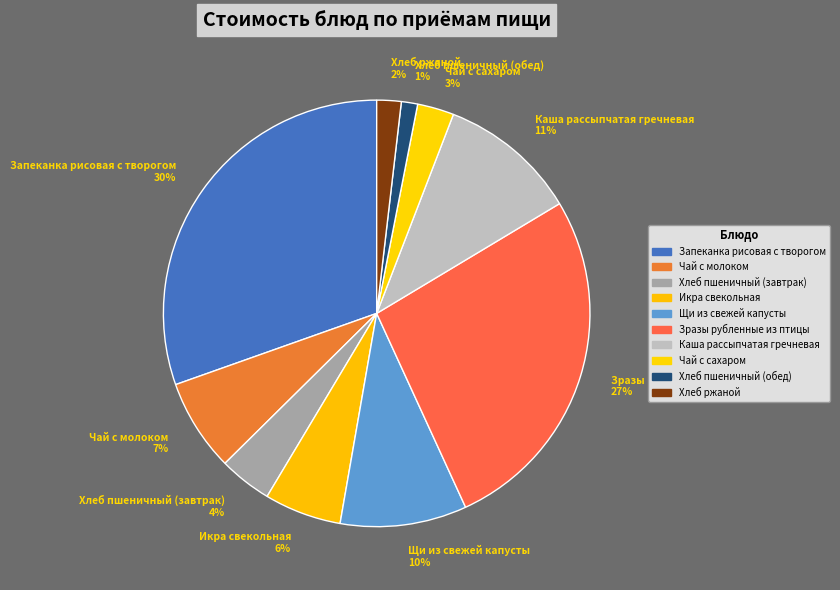

Is there any slice that represents more than half of the pie?

No